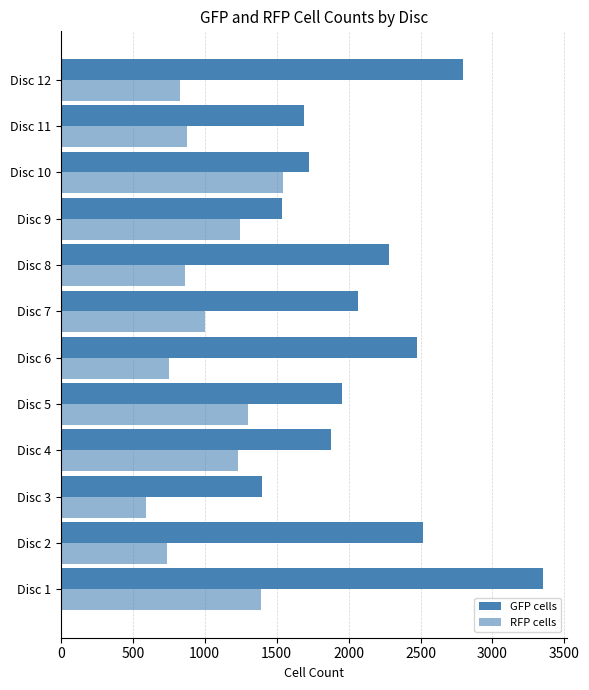

Which series has the largest total across all categories?

GFP cells